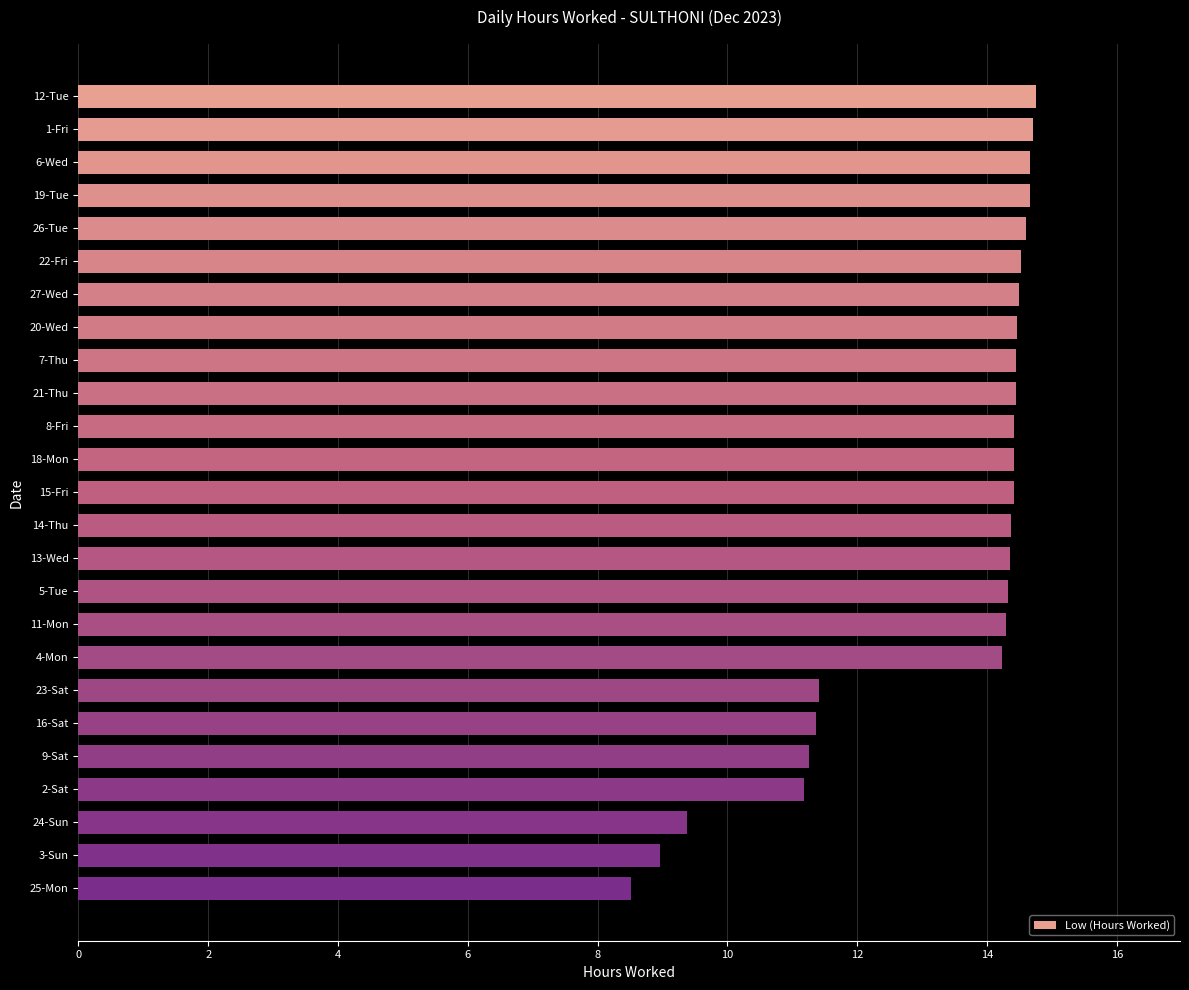

How many data points are less than 14?

7